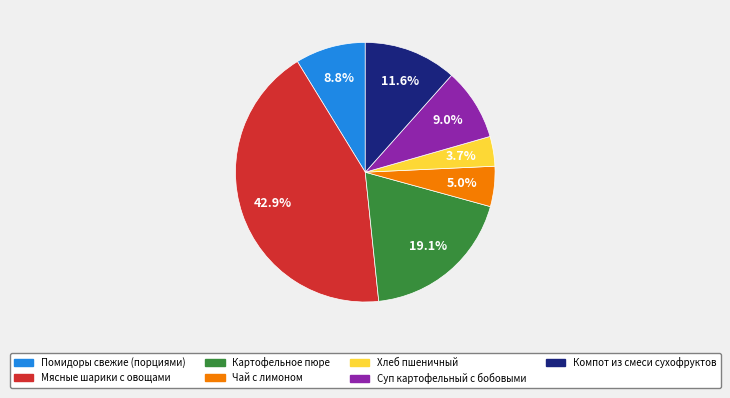

How many segments does this pie chart have?

7